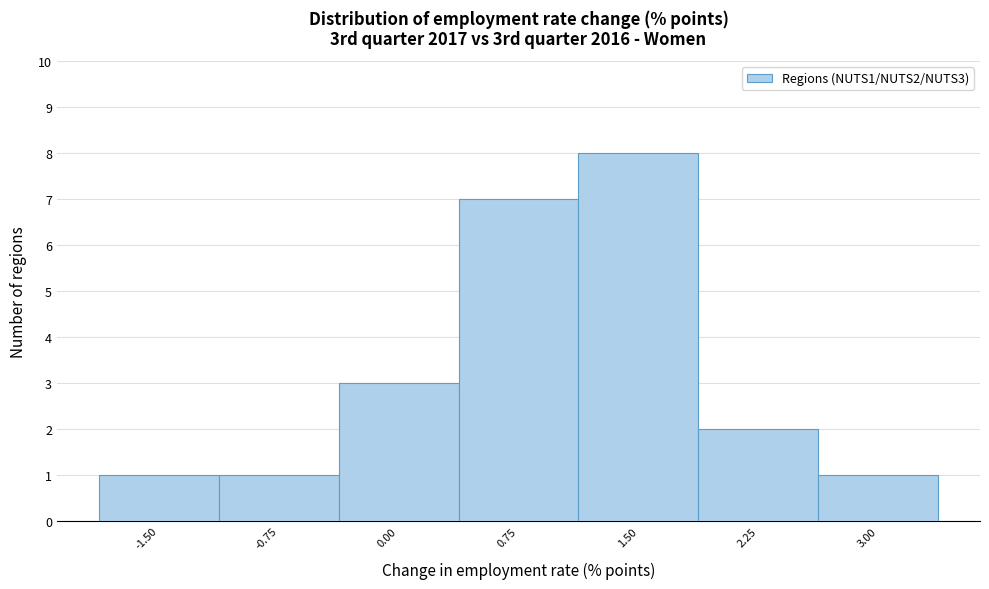

Reading right to left, extract all data points from this chart.

1	2	8	7	3	1	1